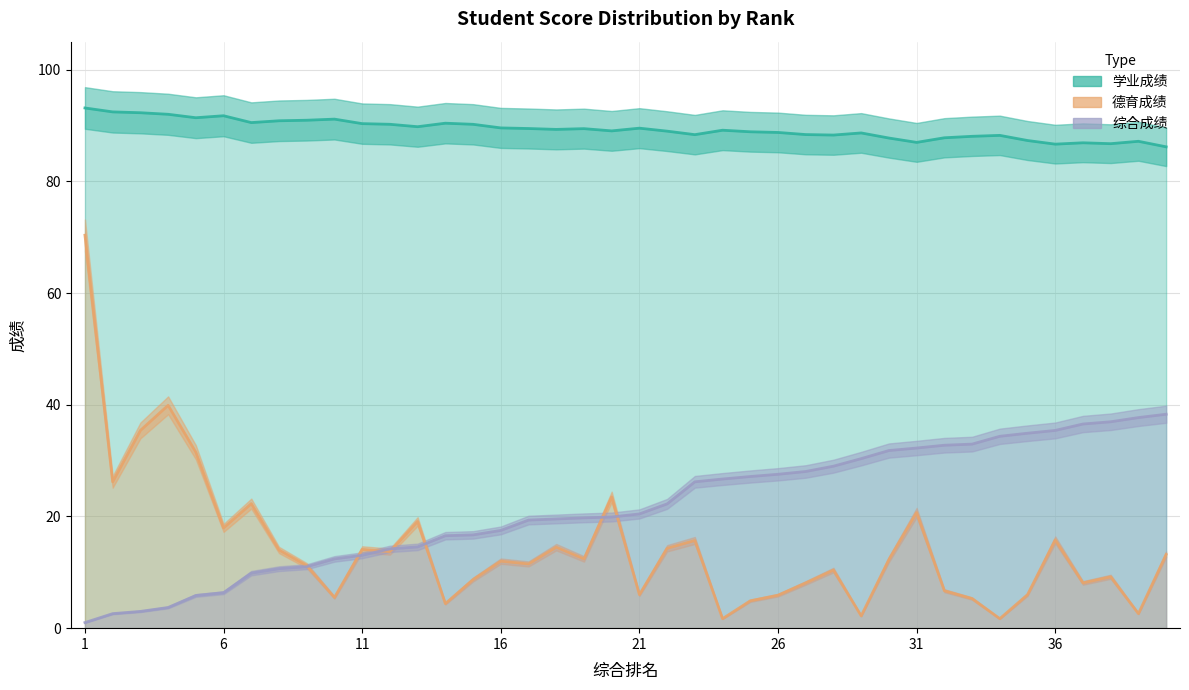

Rank the categories by 学业成绩 value from highest to lowest.

1, 2, 3, 4, 6, 5, 10, 9, 8, 7, 14, 11, 12, 15, 13, 16, 21, 17, 19, 18, 24, 20, 22, 25, 26, 29, 27, 23, 28, 34, 33, 32, 30, 35, 39, 31, 37, 38, 36, 40